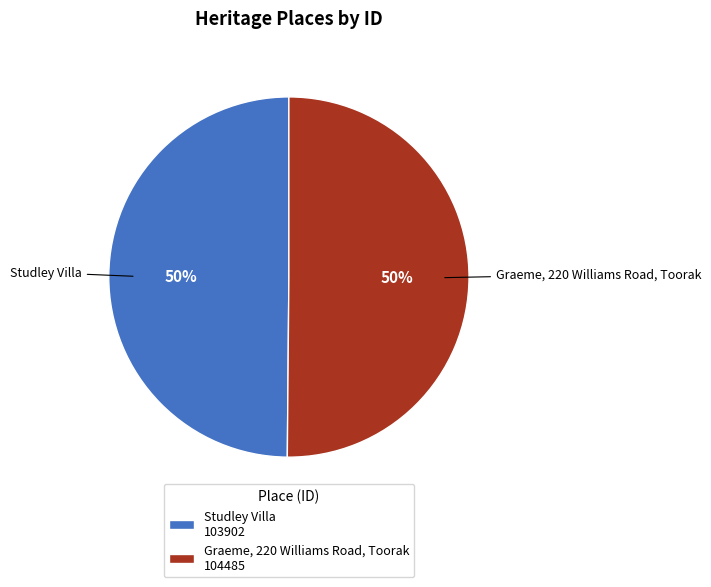

To the nearest percent, what percentage of the pie is Graeme, 220 Williams Road, Toorak 104485?

50%